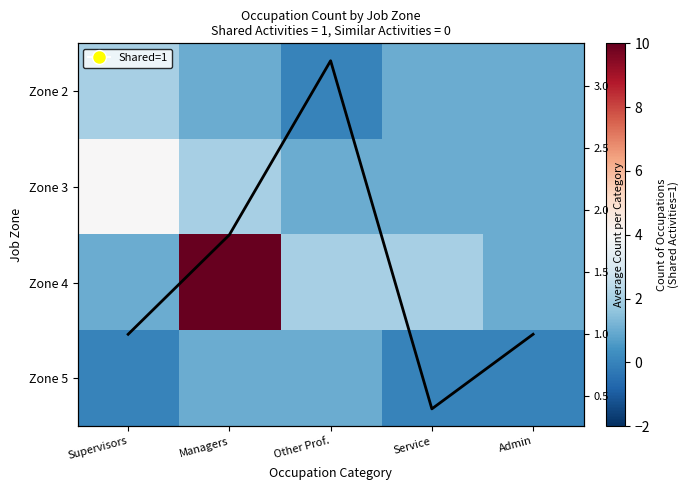

Which category has the highest value in the Zone 5 series?

Managers